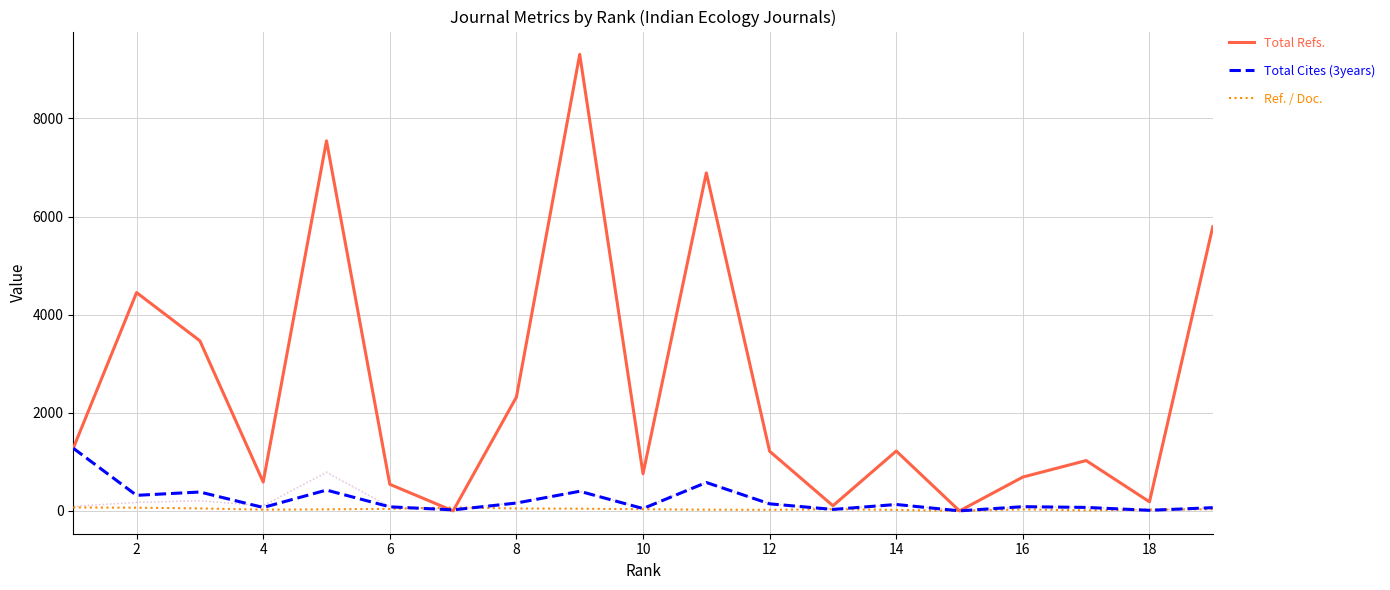

How many values in the Total Cites (3years) series exceed 86?

9